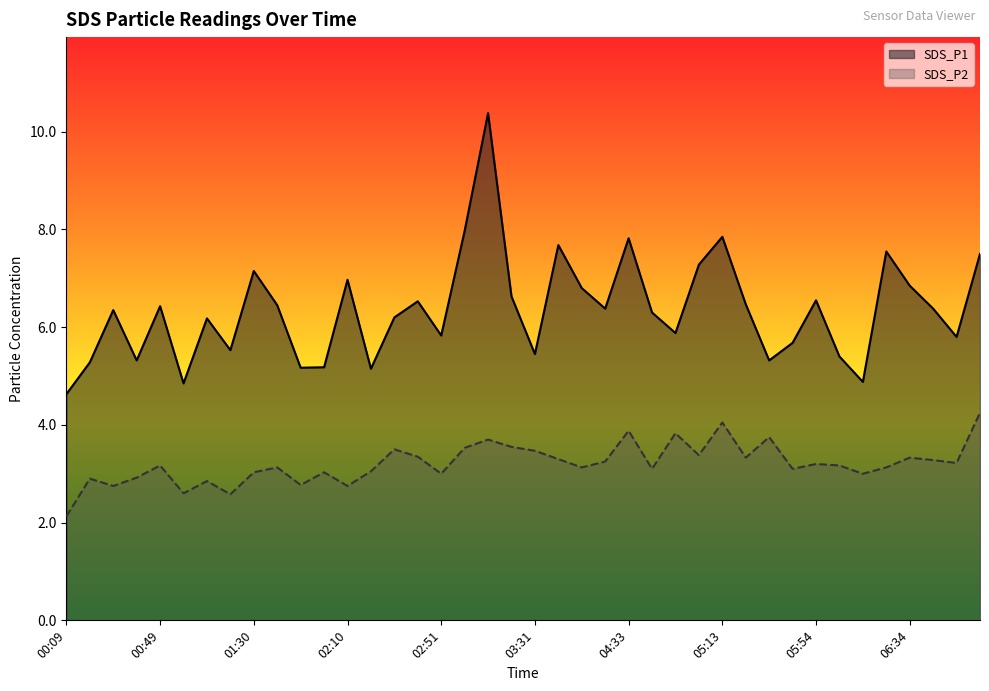

What value does the SDS_P2 series have at 04:43?

3.1